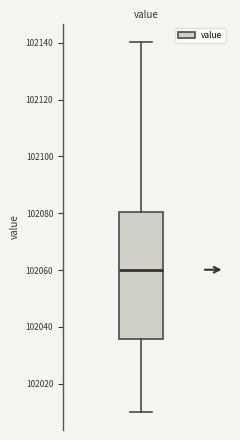

Where does the upper whisker of the box end on the y-axis? The values are not printed on the chart, so give them approximately, as read against the axis.

102140